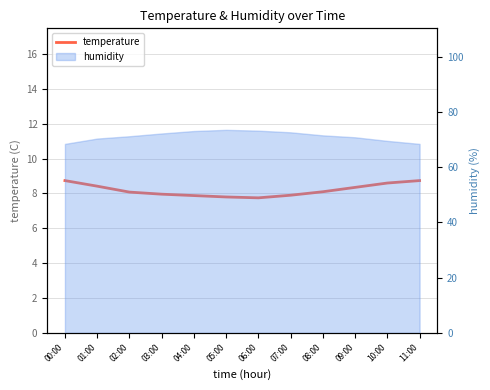

How many data points are less than 8?

5